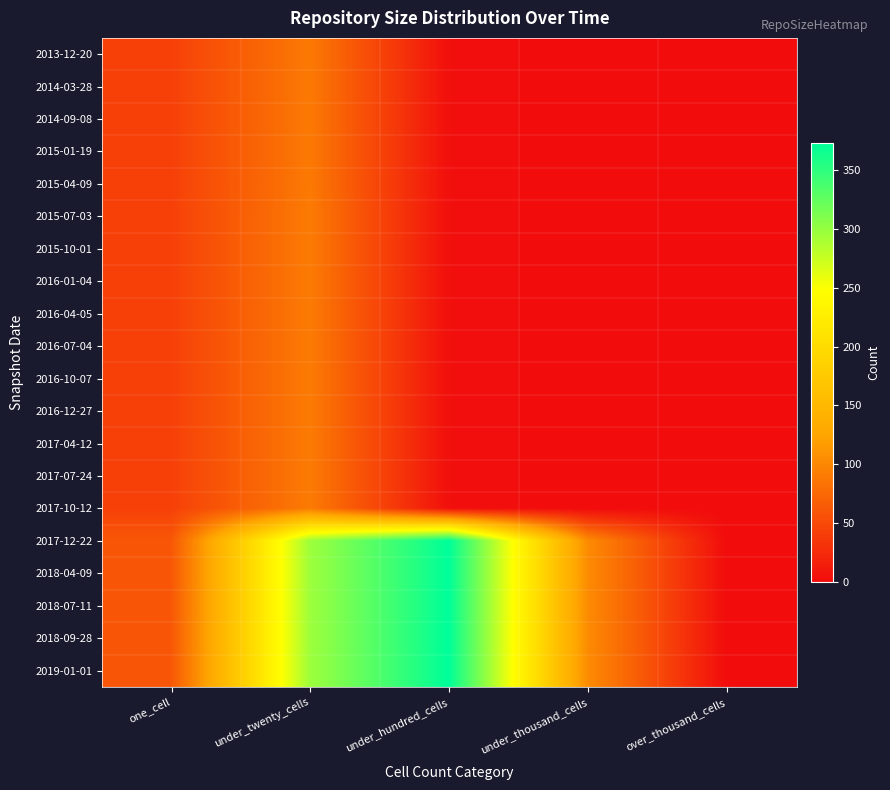

Which has a higher value, one_cell or under_twenty_cells?

under_twenty_cells